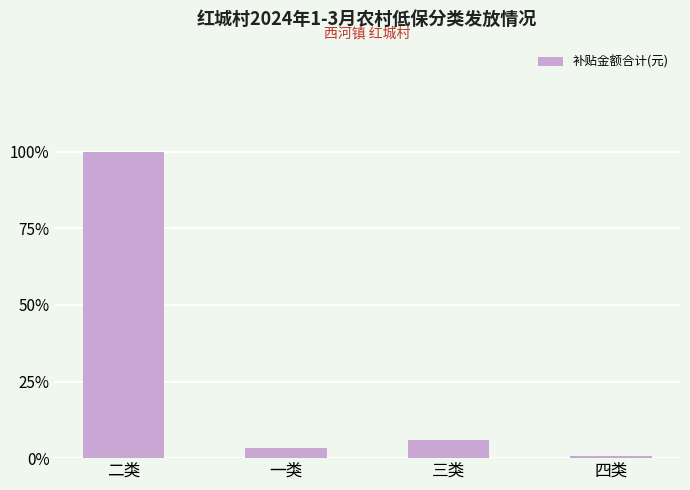

What is the value of the 4th bar from the left?

558